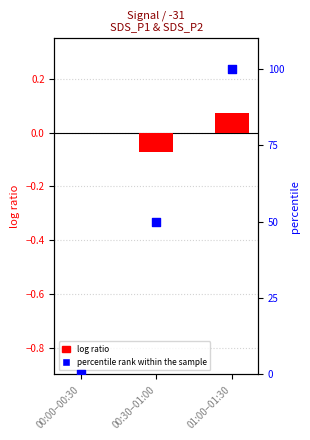

Which series has the largest total across all categories?

percentile rank within the sample